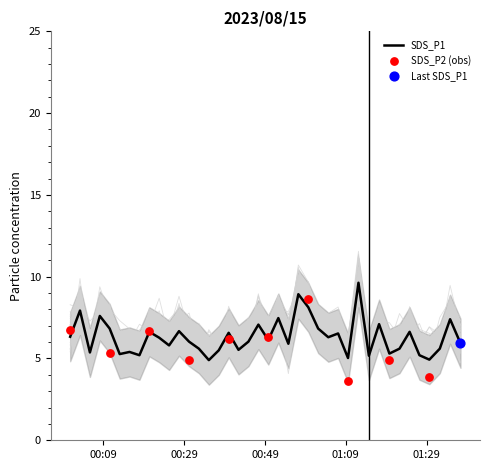

What is the minimum value for SDS_P1?

4.9